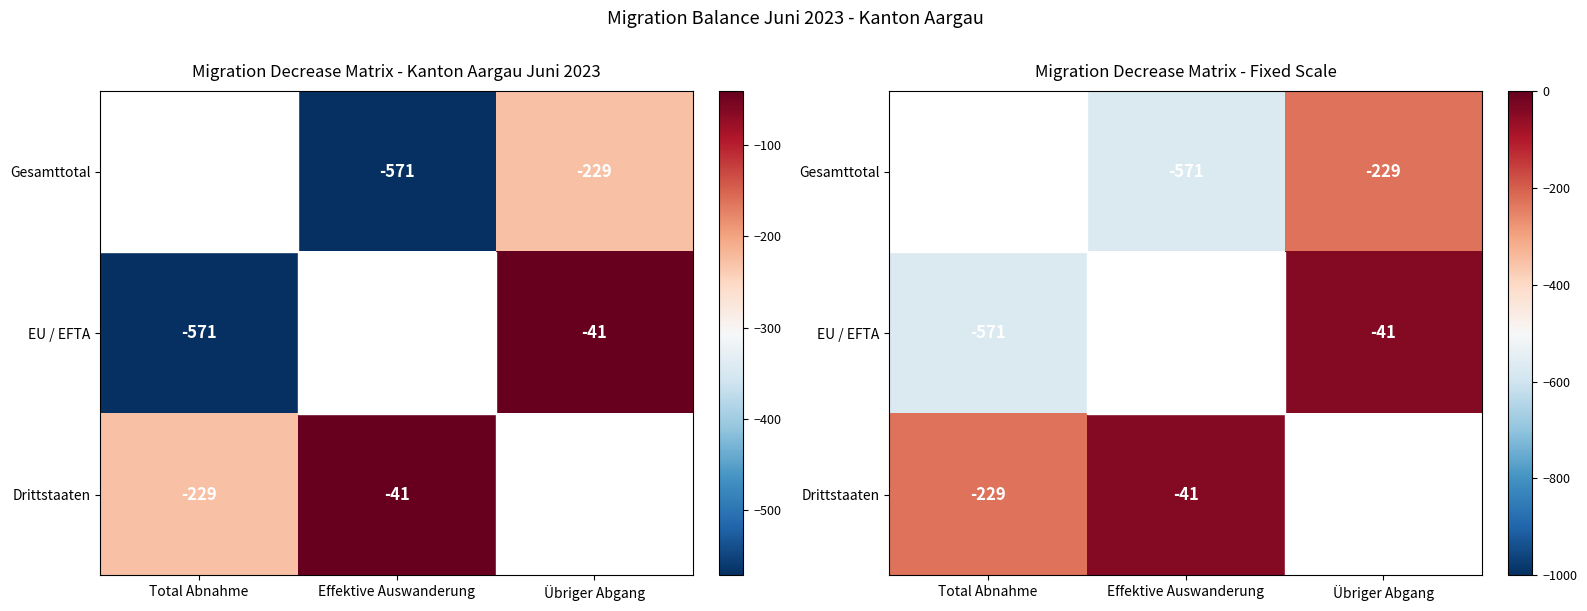

At which label does Gesamttotal first exceed -571?

Übriger Abgang